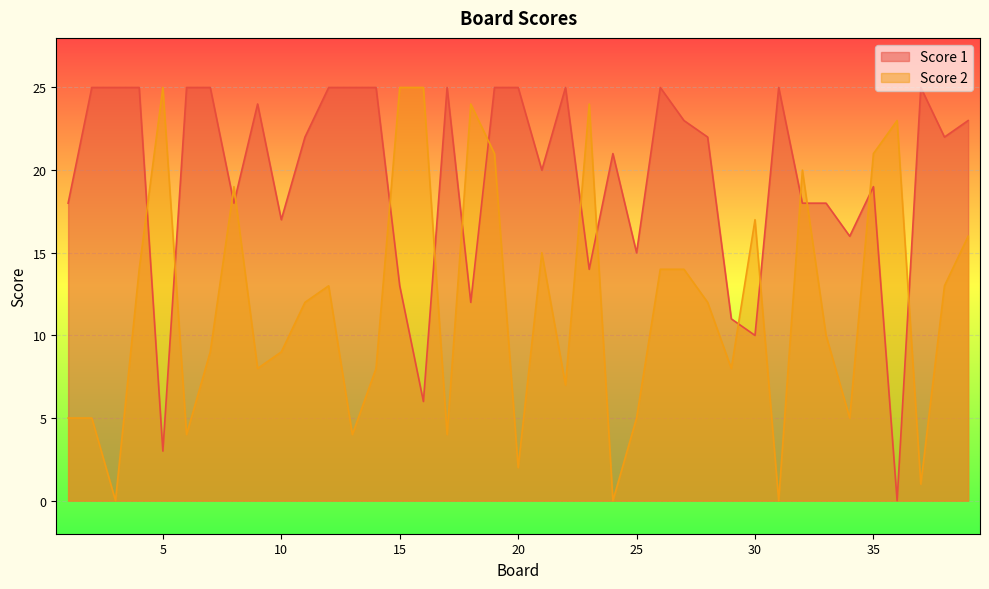

What is the spread (max minus min) of values at 32?

2